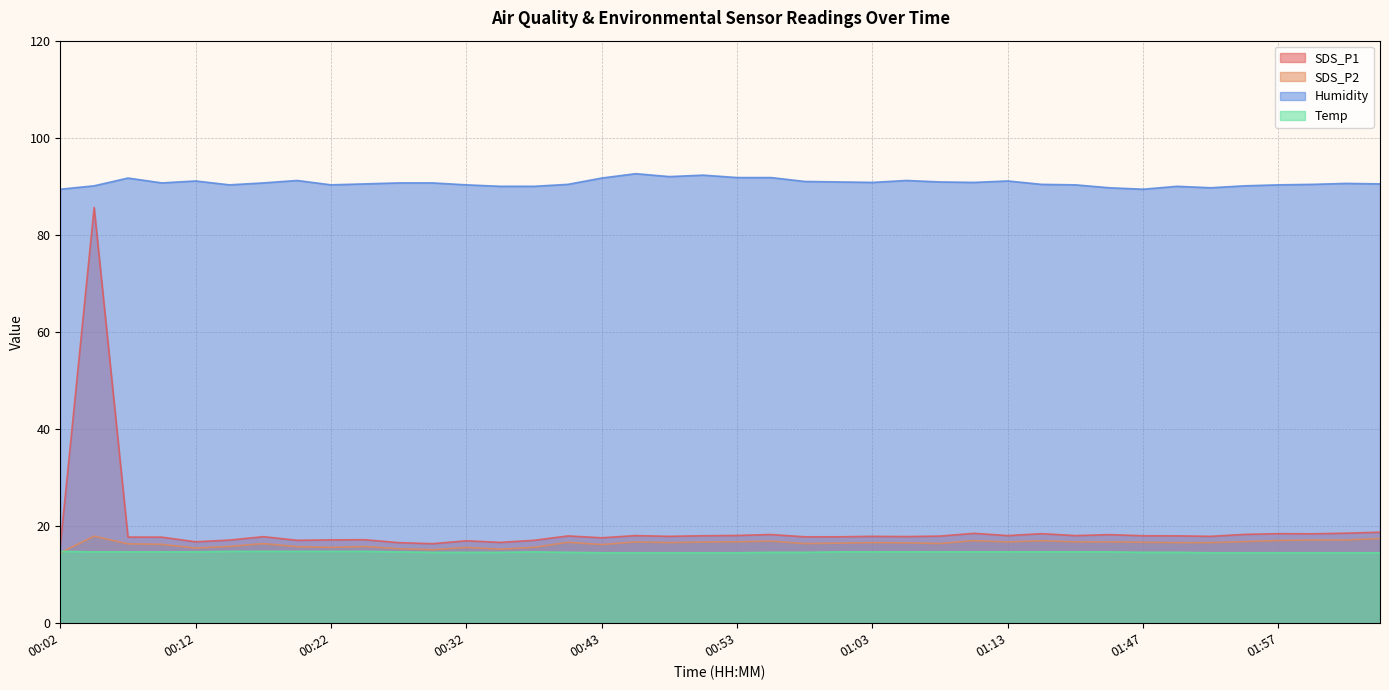

In Humidity, how many points are higher than both neighbors (excluding endpoints)?

9